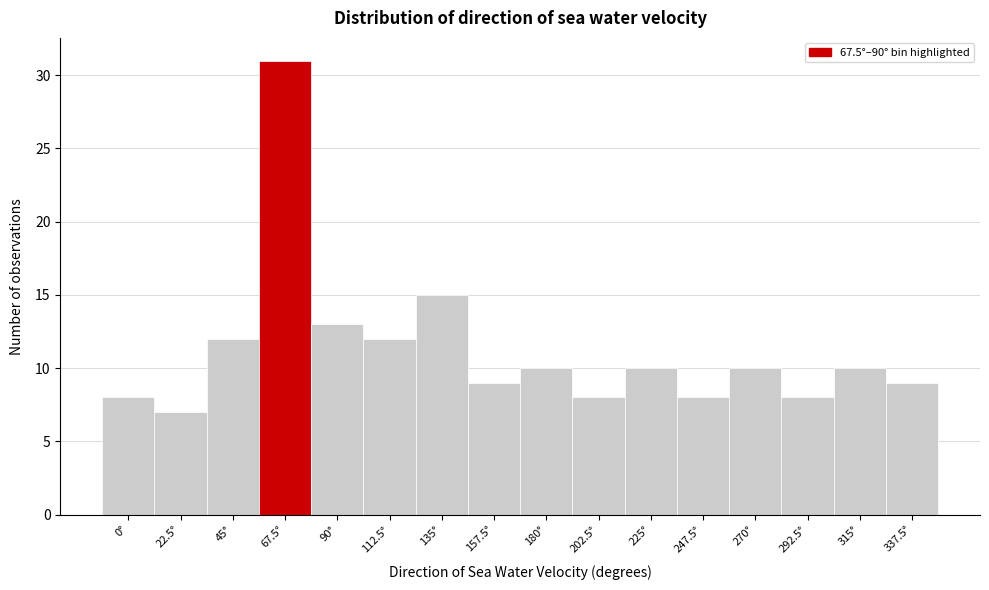

Reading left to right, transcribe all the data shown in this chart.

0°=8	22.5°=7	45°=12	67.5°=31	90°=13	112.5°=12	135°=15	157.5°=9	180°=10	202.5°=8	225°=10	247.5°=8	270°=10	292.5°=8	315°=10	337.5°=9